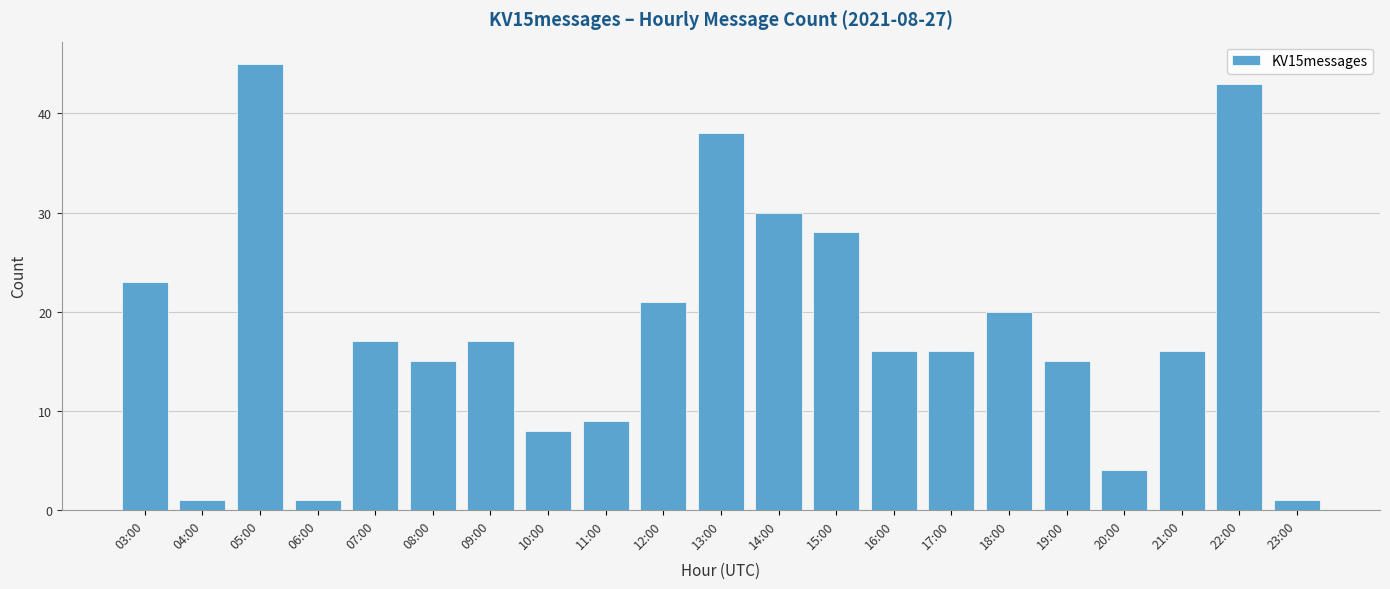

Count the number of categories in the chart.

21